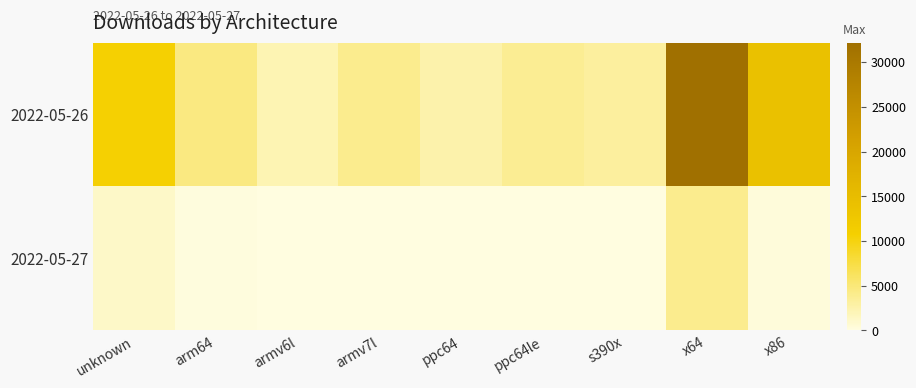

Reading right to left, extract all data points from this chart.

2022-05-26: x86=13989	x64=32170	s390x=3233	ppc64le=3656	ppc64=2529	armv7l=3897	armv6l=2171	arm64=4612	unknown=10647
2022-05-27: x86=333	x64=3900	s390x=71	ppc64le=70	ppc64=48	armv7l=76	armv6l=14	arm64=218	unknown=1158